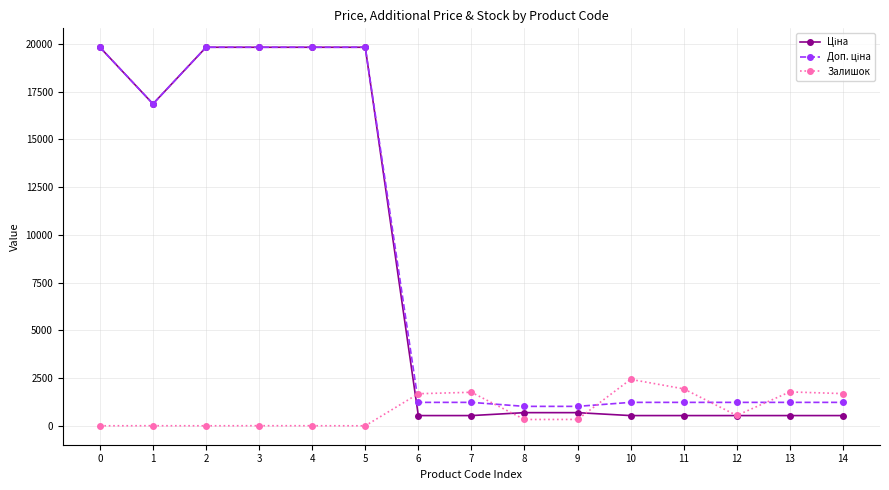

What is the sum of the Залишок values at 11 and 7?

3692.0